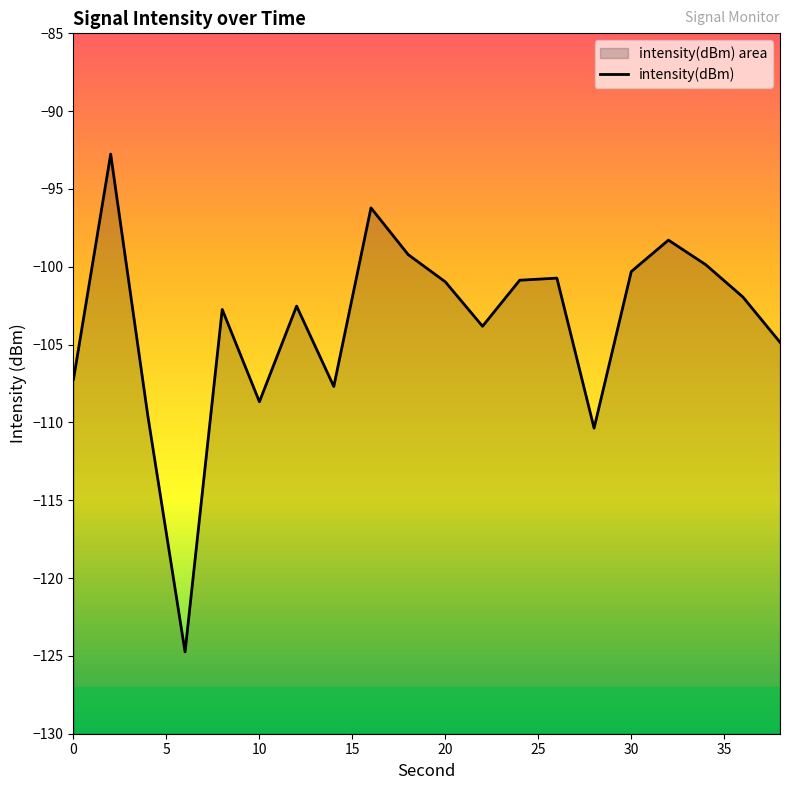

How many series are shown in this chart?

1